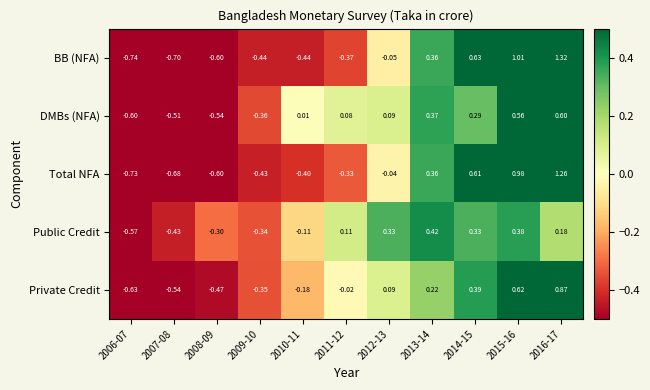

Is the value of Private Credit at 2010-11 greater than the value of BB (NFA) at 2010-11?

Yes